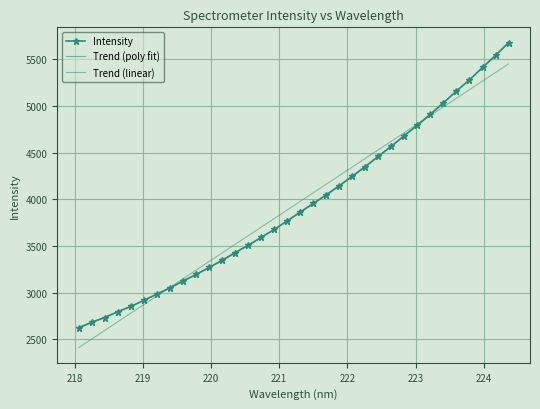

Is it true that the value at 220.1623 is 3346.7?

True